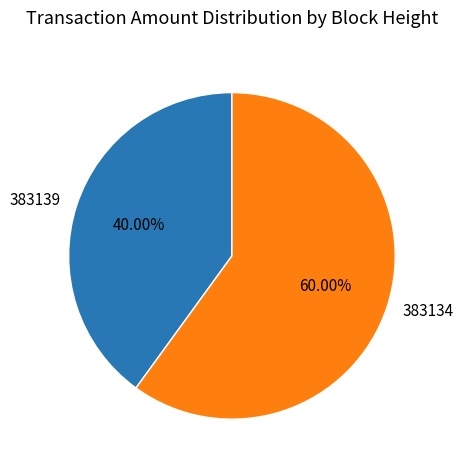

Is there a majority slice in this chart?

Yes